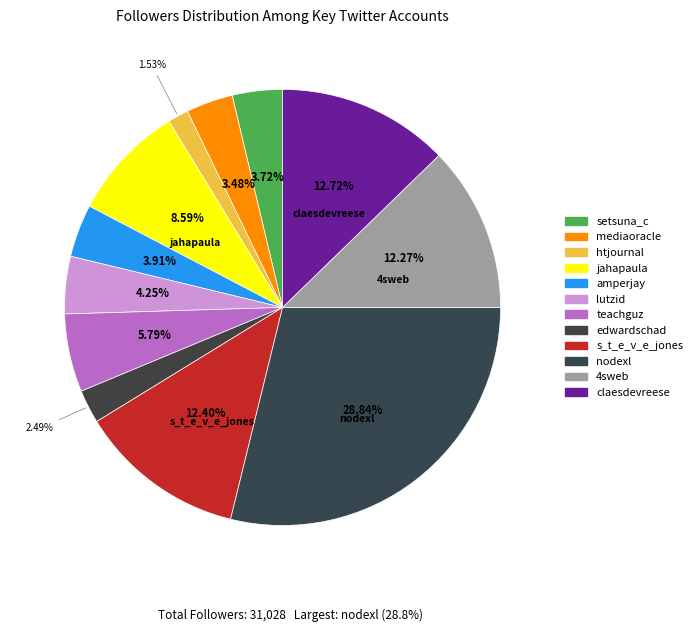

How many slices are in this pie chart?

12